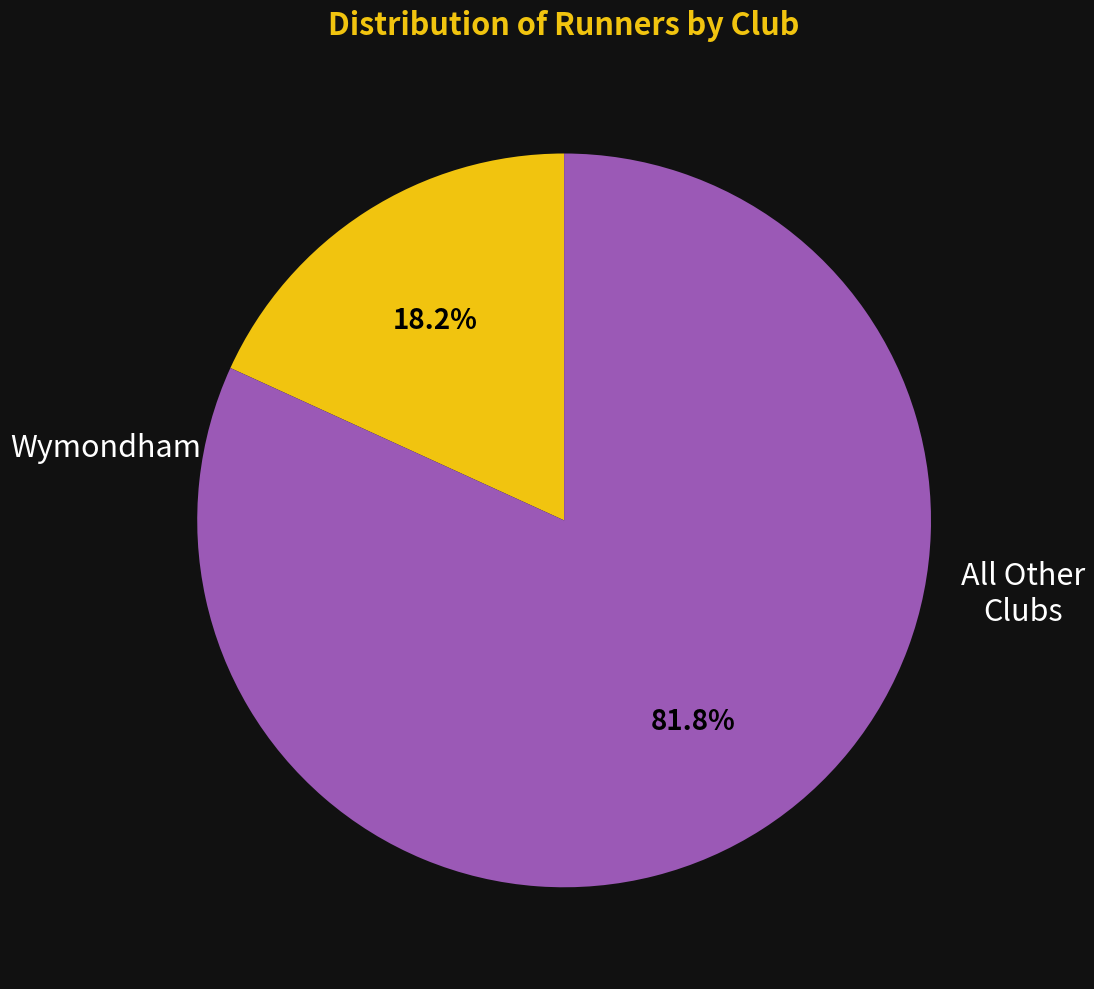

To the nearest percent, what is the difference between the largest and smallest slice percentages?

64%